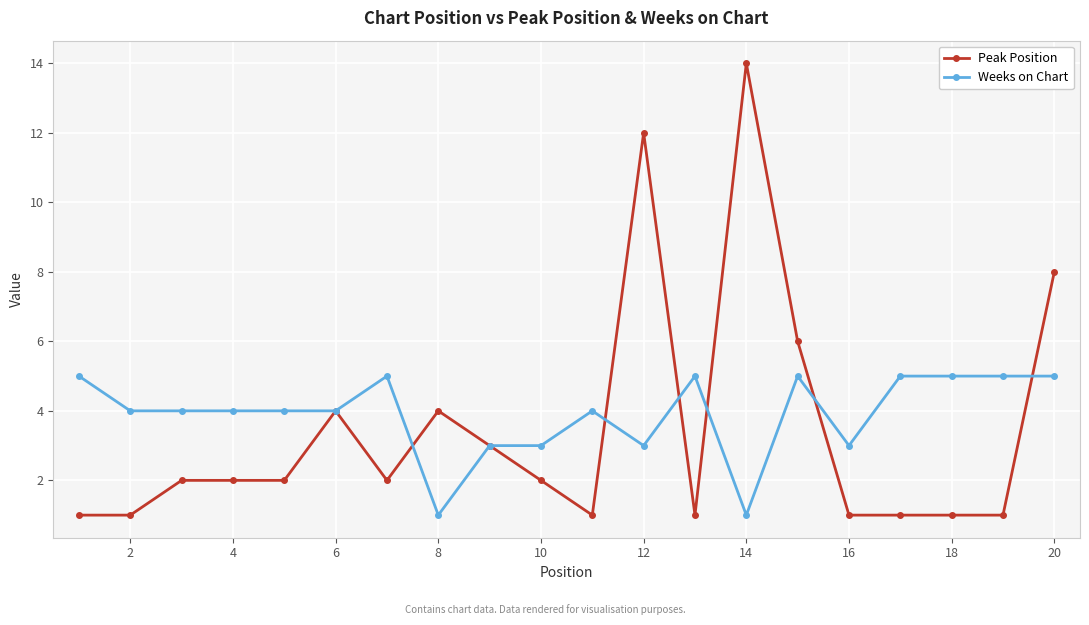

Which series has the widest spread of values?

Peak Position